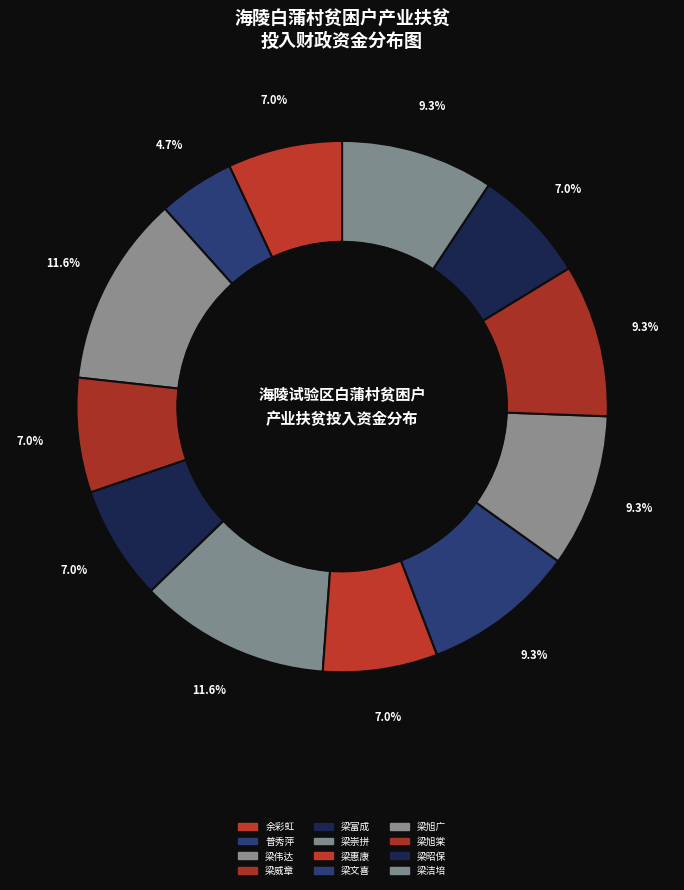

What is the total percentage of 普秀萍 and 梁昭保?

11.6%